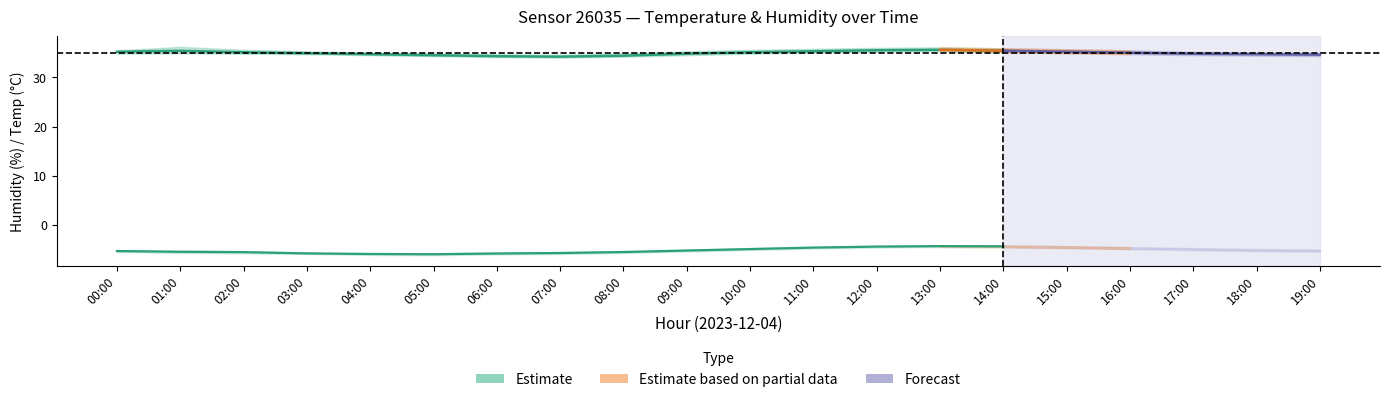

What is the value of the humidity_center point at the 12th from the left?

35.3